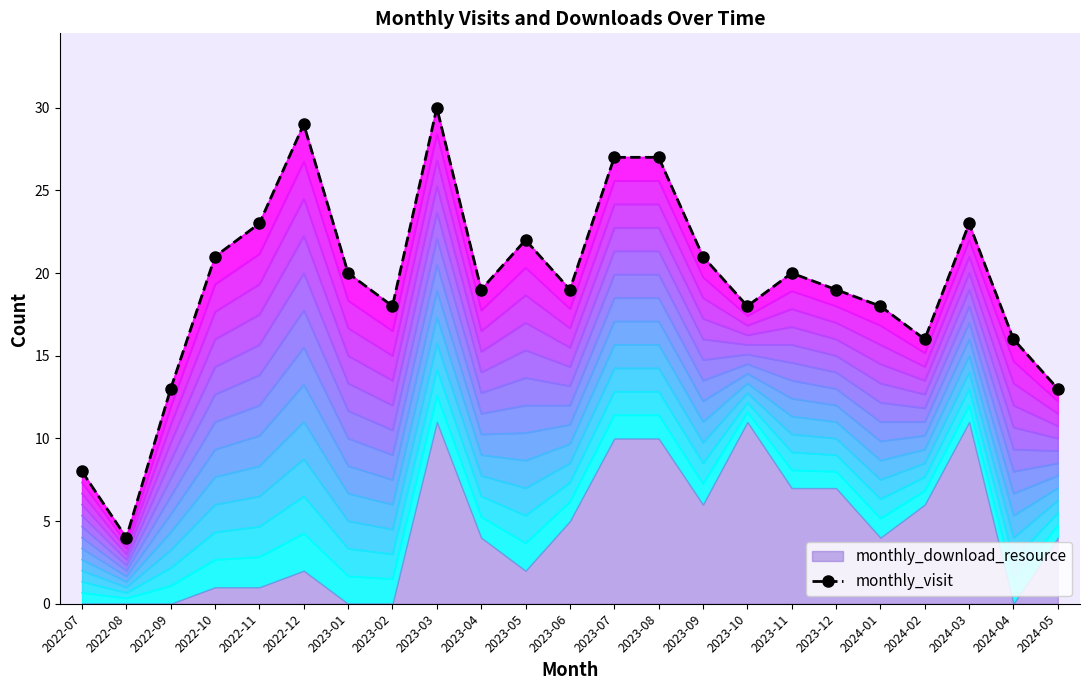

At which label does the data first exceed 19?

2022-10